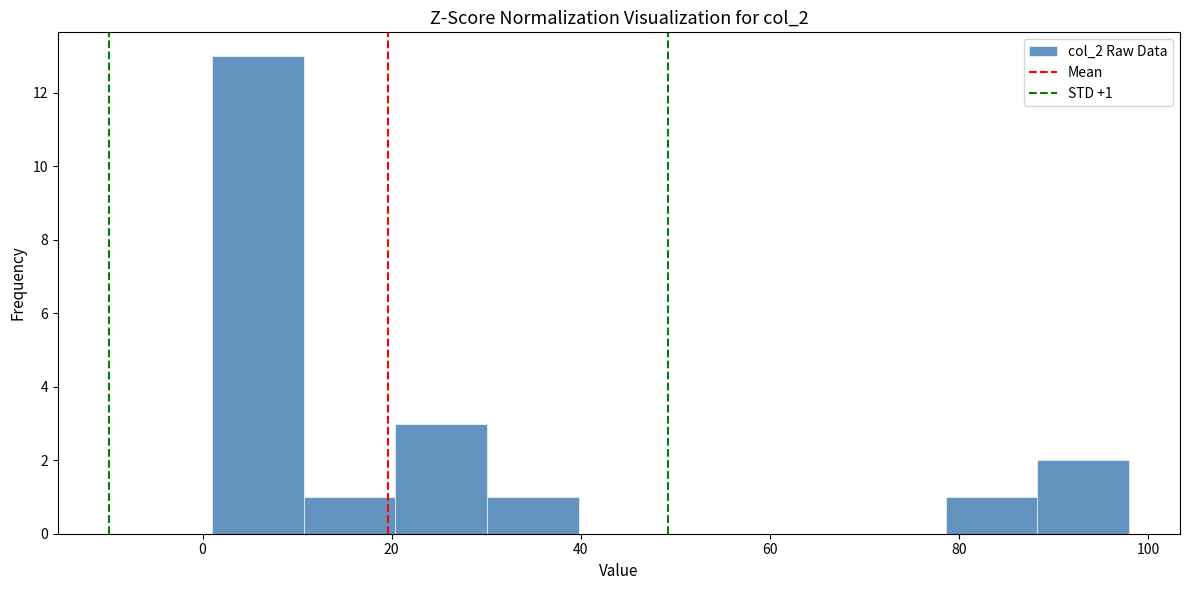

Over which range of the x-axis is the bar tallest?

2 to 10